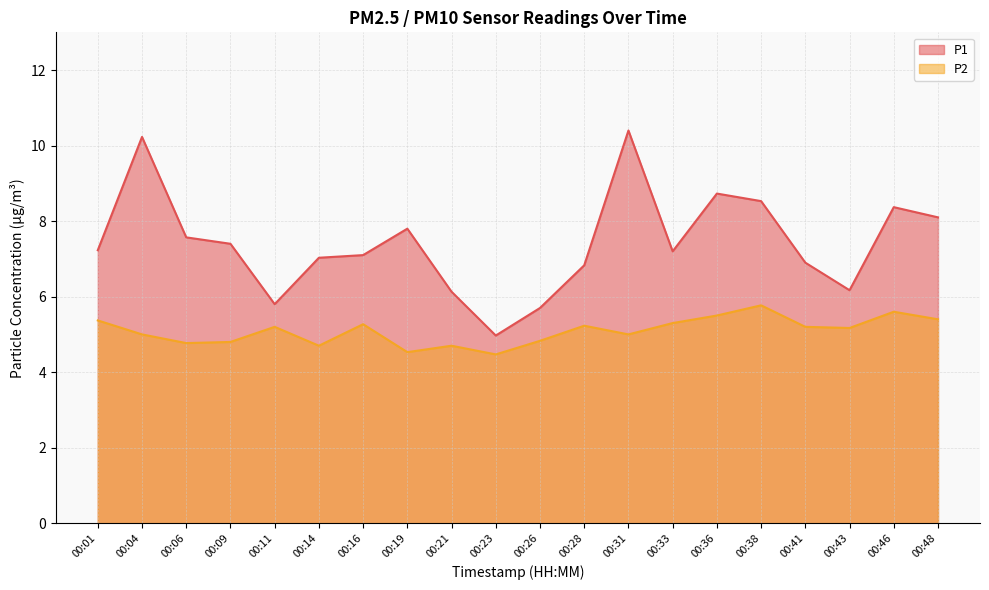

What is the approximate value of P1 at 00:31?

10.4